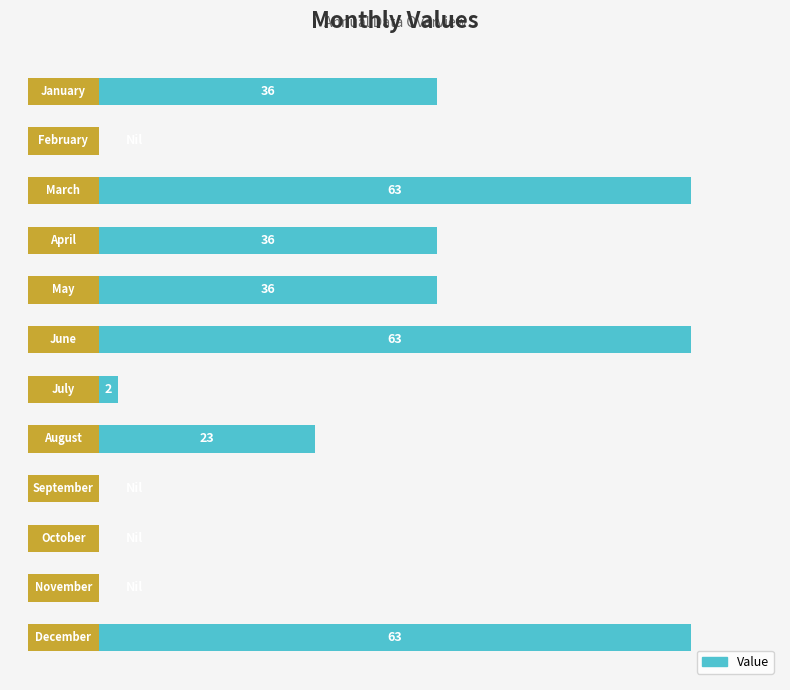

Reading left to right, extract all data points from this chart.

0=36	1=0	2=63	3=36	4=36	5=63	6=2	7=23	8=0	9=0	10=0	11=63